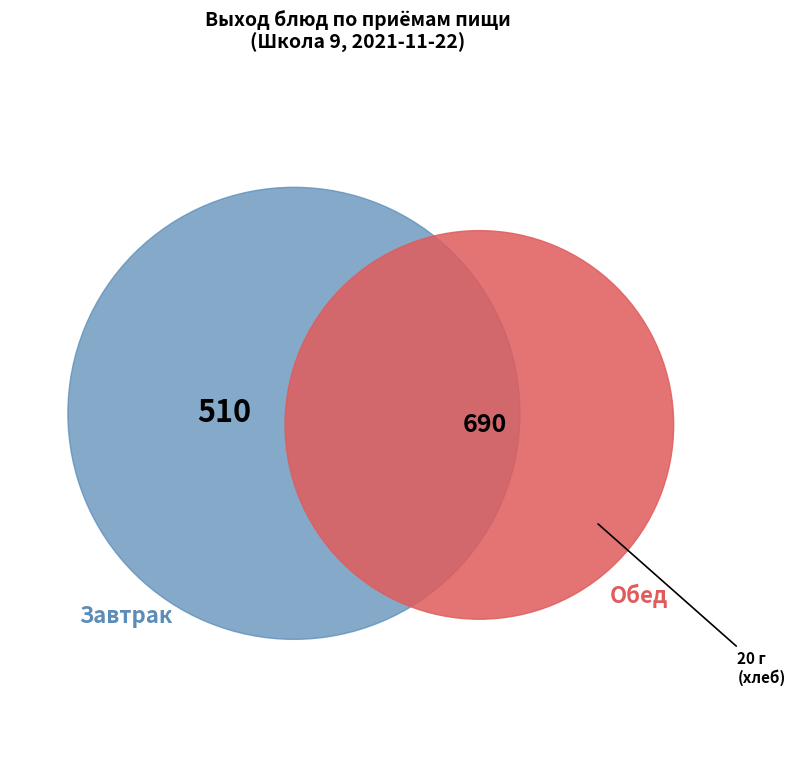

Is there a majority slice in this chart?

No